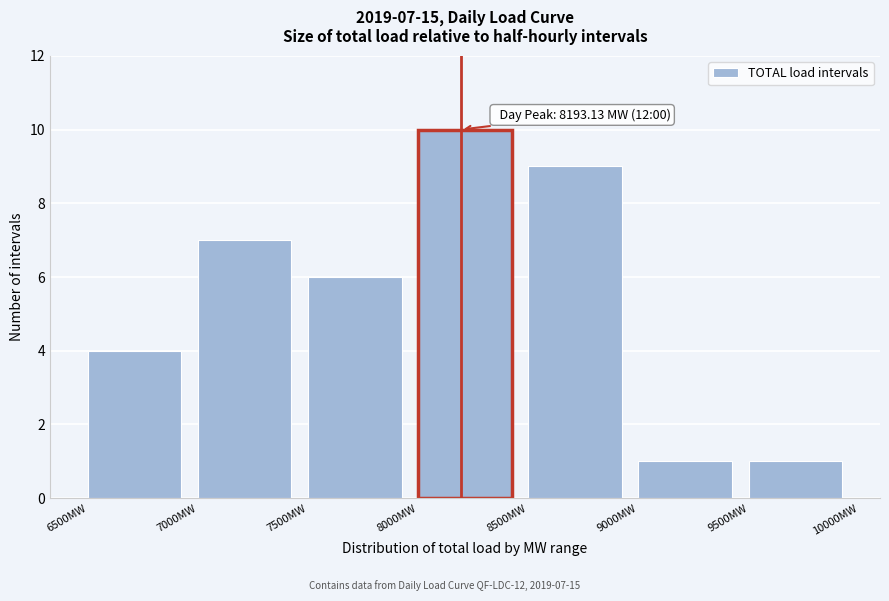

Which range on the x-axis has the tallest bar?

8000 to 8500